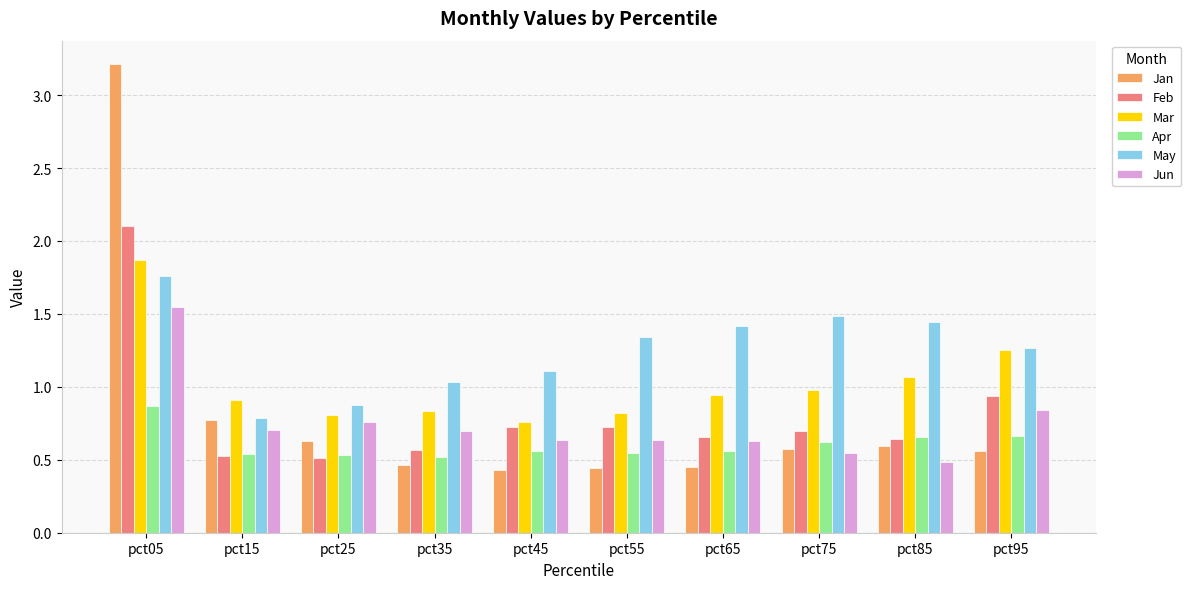

At which category does the chart reach its peak across all series?

pct05